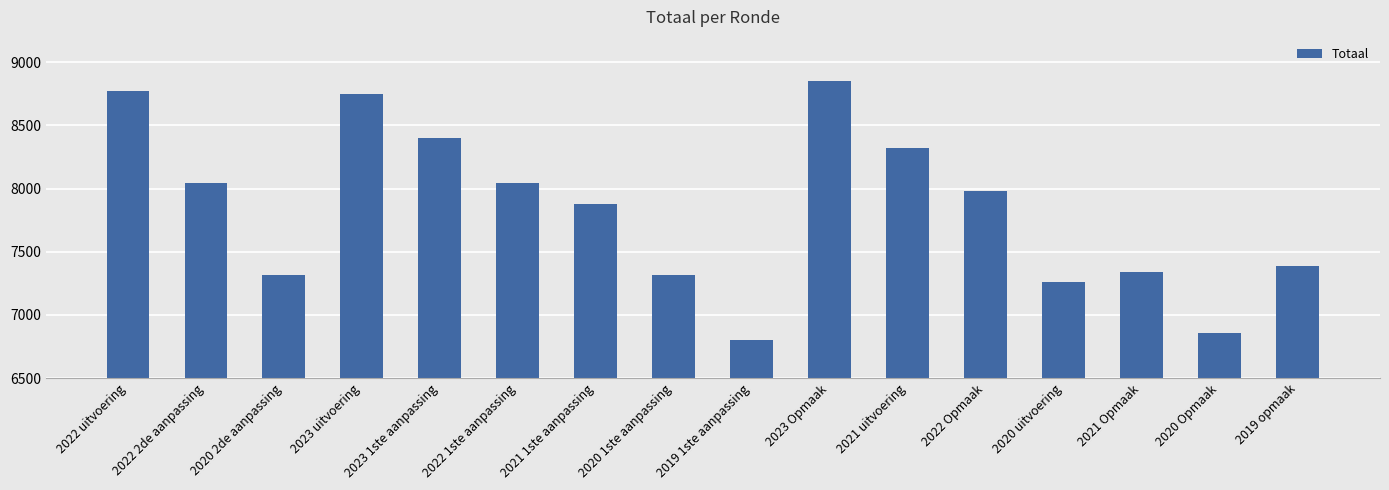

What position from the right is 2022 Opmaak?

5